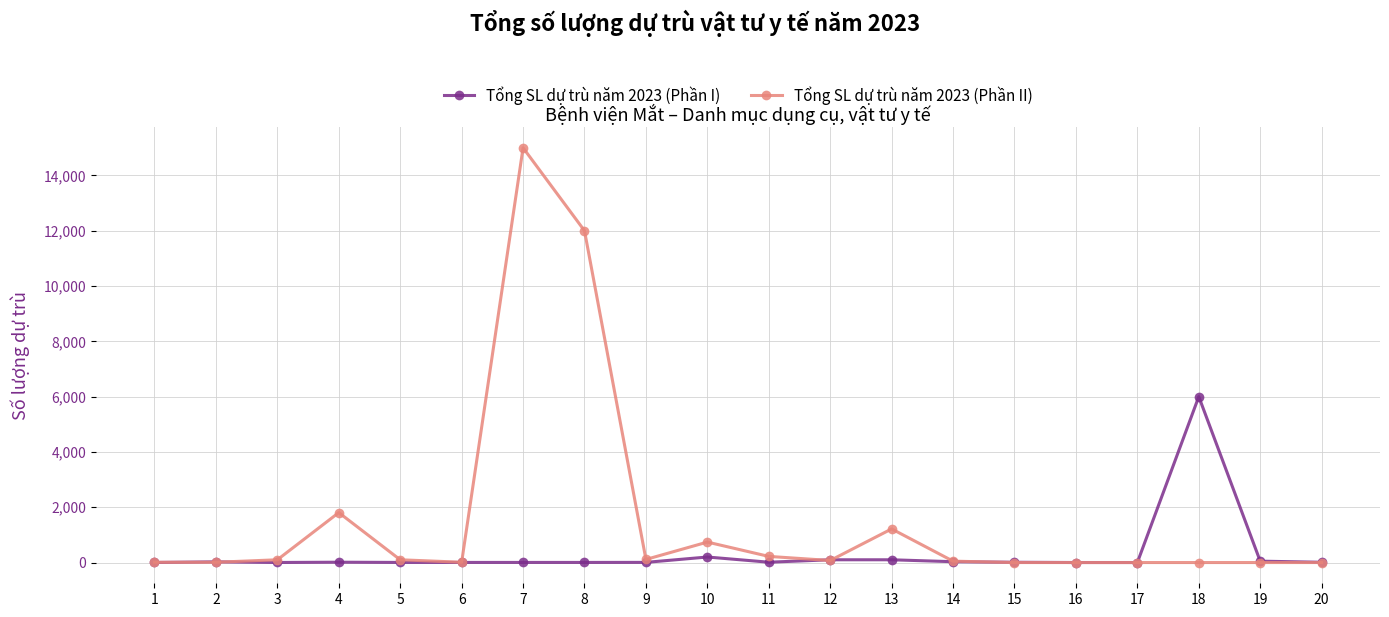

Which series has the widest spread of values?

Tổng SL dự trù năm 2023 (Phần II)